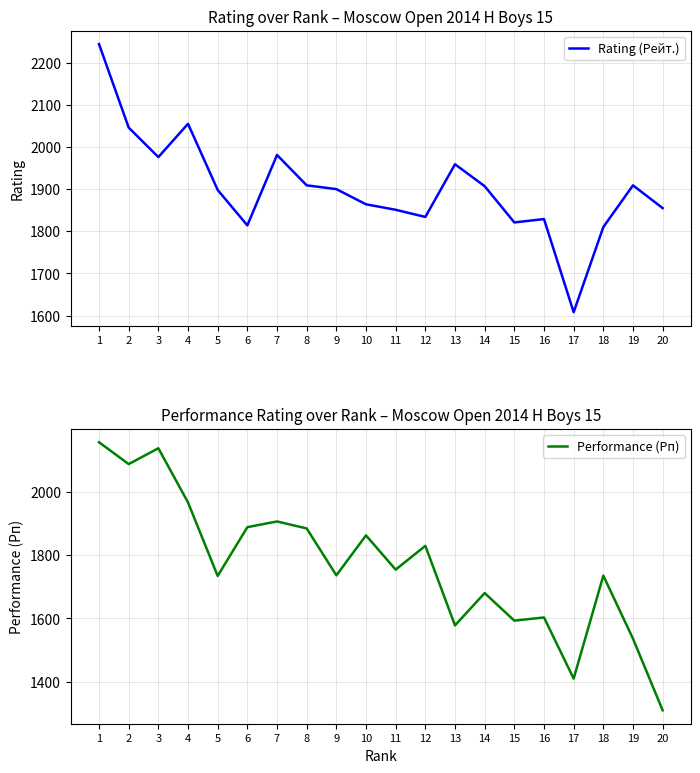

How many intersections are there between Rating (Рейт.) and Performance (Рп)?

4